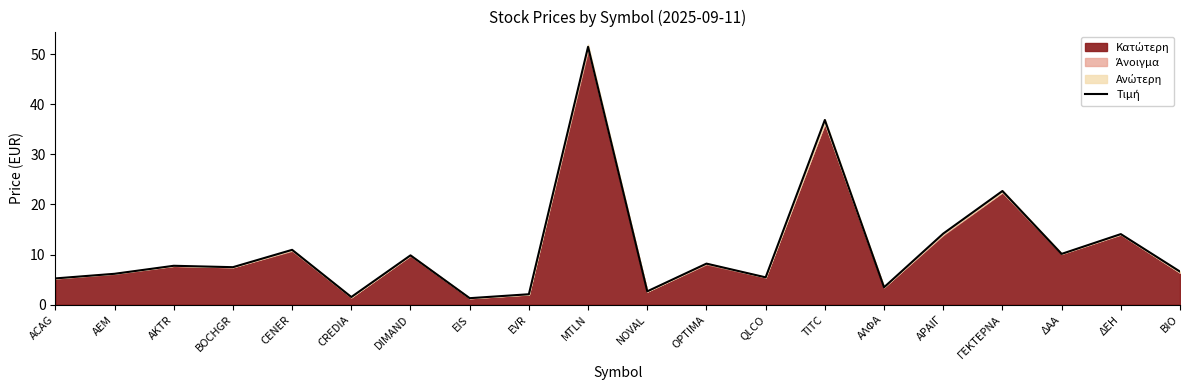

What is the change in value from EIS to ΔΑΑ?

+8.8